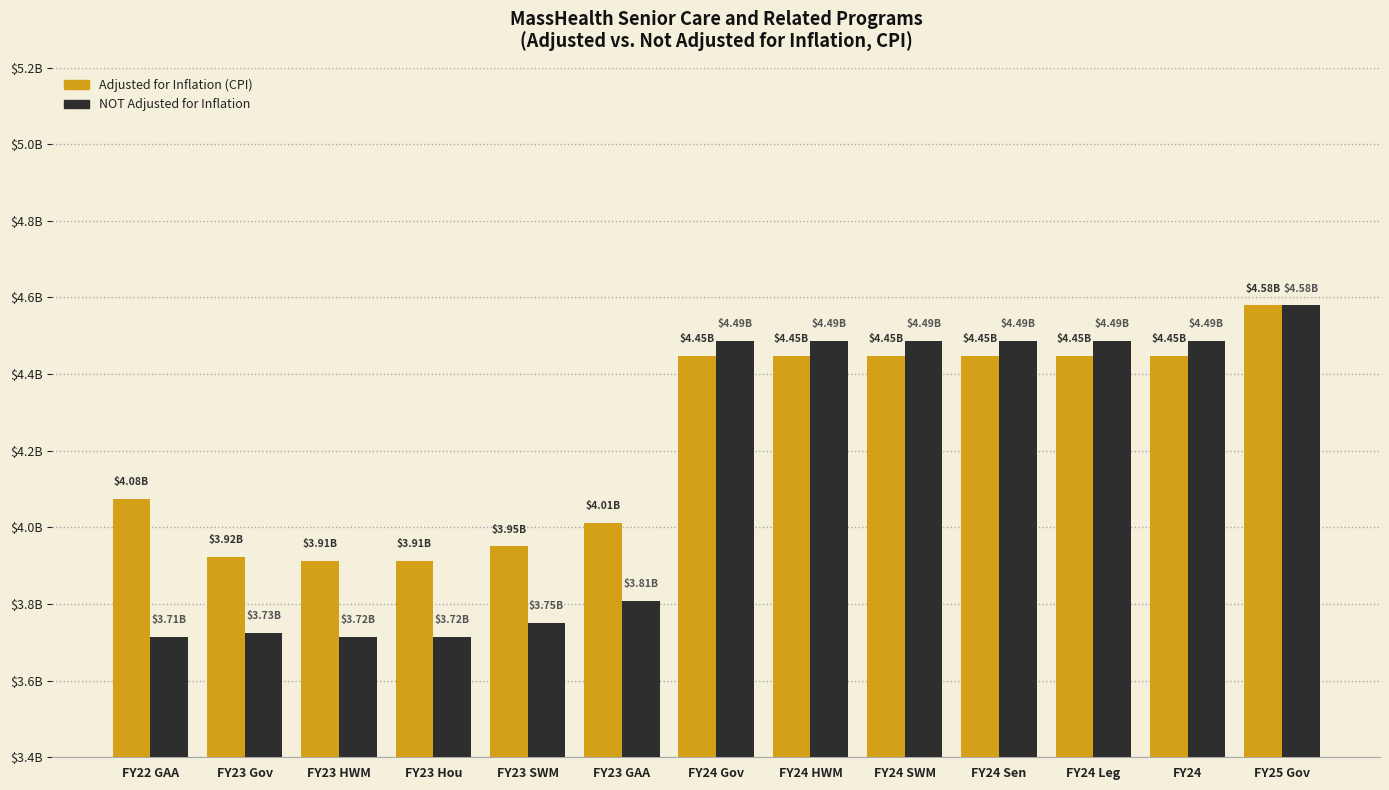

Reading right to left, extract all data points from this chart.

adjusted for inflation (cpi): FY25 Gov=4580139945	FY24=4447596339	FY24 Leg=4447596339	FY24 Sen=4447447653	FY24 SWM=4447447653	FY24 HWM=4447447653	FY24 Gov=4447447653	FY23 GAA=4011468655	FY23 SWM=3950299396	FY23 Hou=3912822034	FY23 HWM=3912822034	FY23 Gov=3923519370	FY22 GAA=4075097655
NOT adjusted for inflation: FY25 Gov=4580139945	FY24=4486914509	FY24 Leg=4486914509	FY24 Sen=4486764509	FY24 SWM=4486764509	FY24 HWM=4486764509	FY24 Gov=4486764509	FY23 GAA=3808875619	FY23 SWM=3750795619	FY23 Hou=3715210993	FY23 HWM=3715210993	FY23 Gov=3725368077	FY22 GAA=3714225672